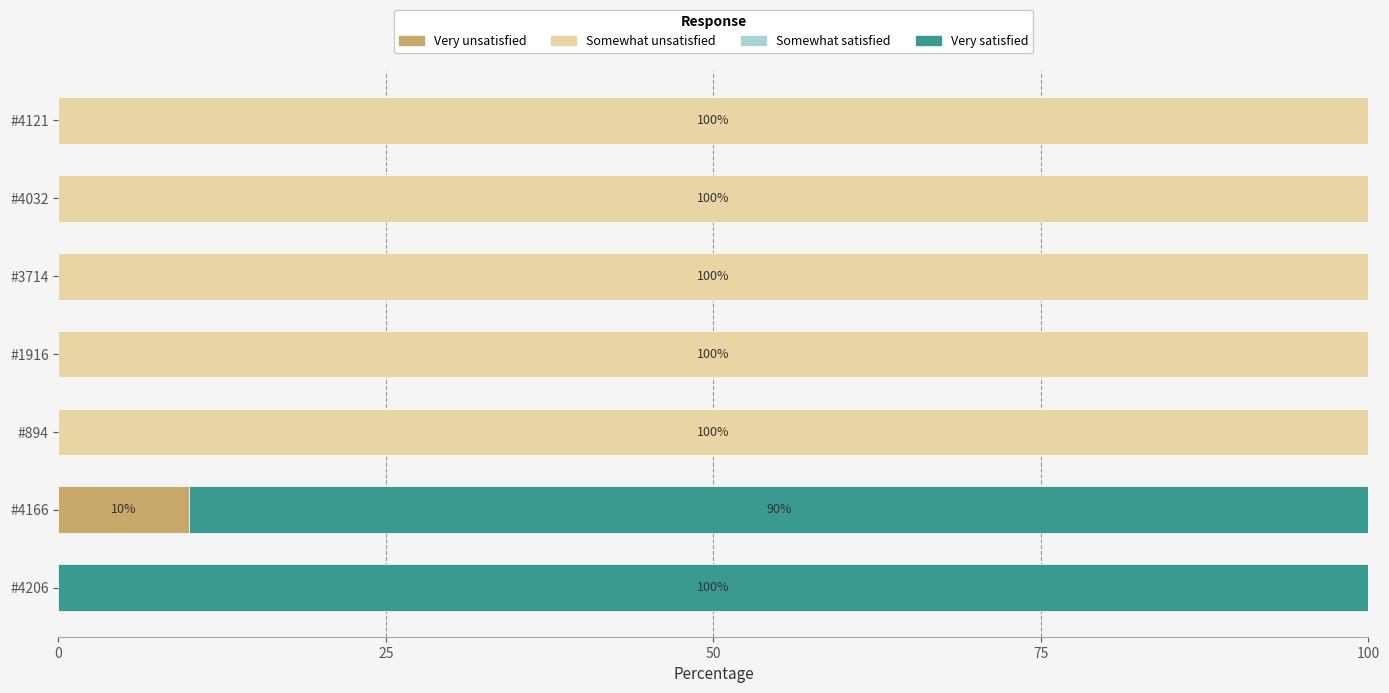

True or false: Very unsatisfied has a value of 0 at #4121.

True